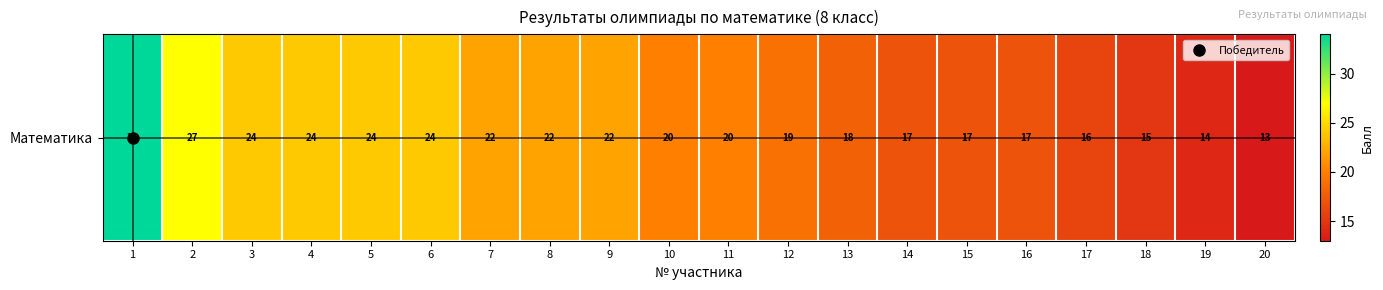

Reading left to right, what are all the values shown in this chart?

1=34	2=27	3=24	4=24	5=24	6=24	7=22	8=22	9=22	10=20	11=20	12=19	13=18	14=17	15=17	16=17	17=16	18=15	19=14	20=13